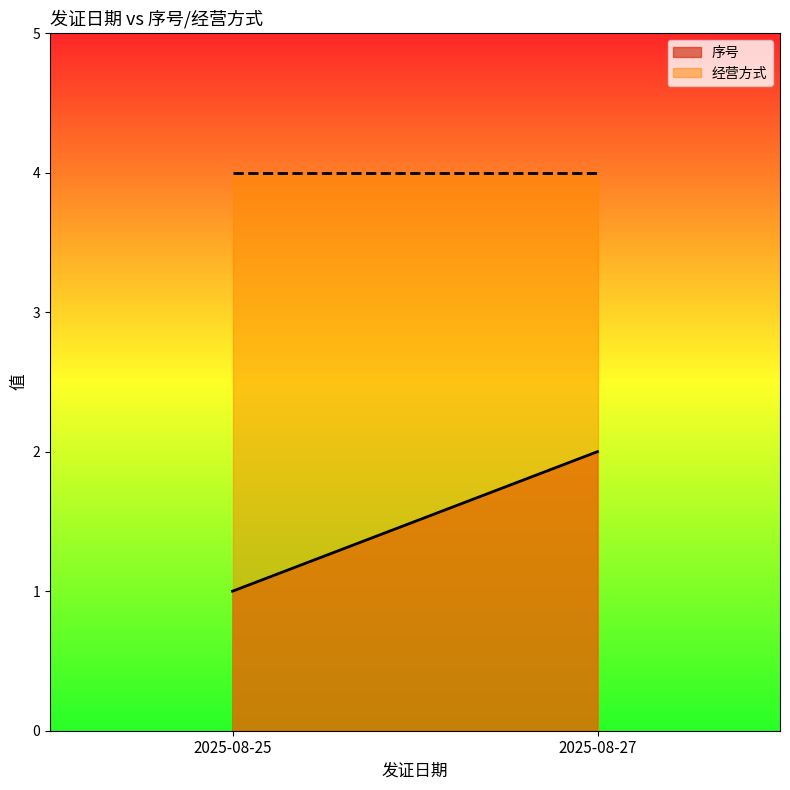

Which series has the largest total across all categories?

经营方式